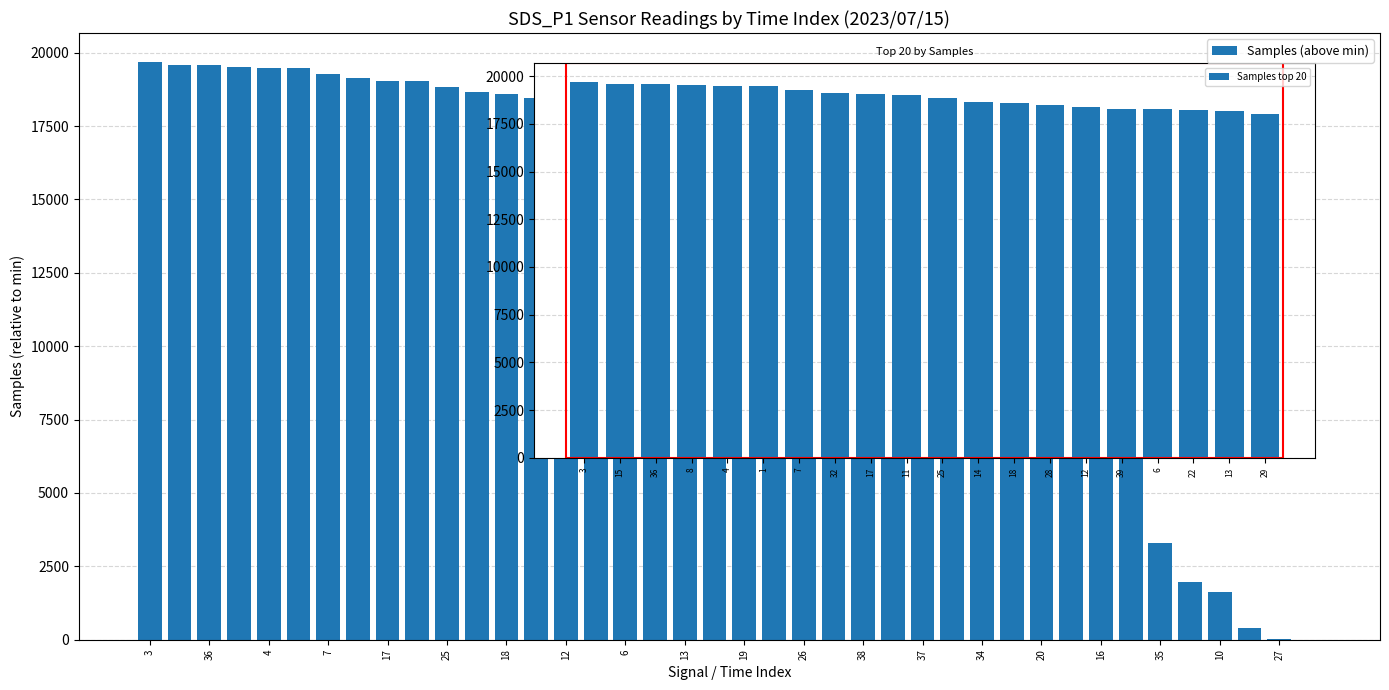

What is the average value?

15648